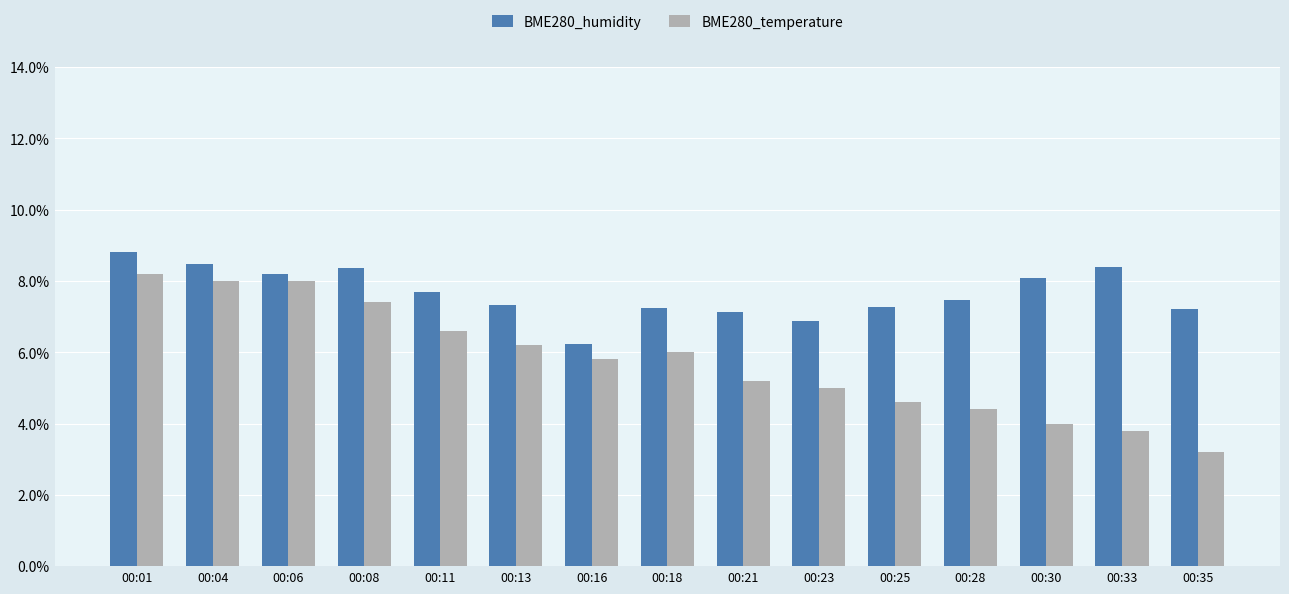

Reading right to left, list all the values displayed in this chart.

BME280_humidity: 00:35=0.1	00:33=0.1	00:30=0.1	00:28=0.1	00:25=0.1	00:23=0.1	00:21=0.1	00:18=0.1	00:16=0.1	00:13=0.1	00:11=0.1	00:08=0.1	00:06=0.1	00:04=0.1	00:01=0.1
BME280_temperature: 00:35=0.0	00:33=0.0	00:30=0.0	00:28=0.0	00:25=0.0	00:23=0.0	00:21=0.1	00:18=0.1	00:16=0.1	00:13=0.1	00:11=0.1	00:08=0.1	00:06=0.1	00:04=0.1	00:01=0.1